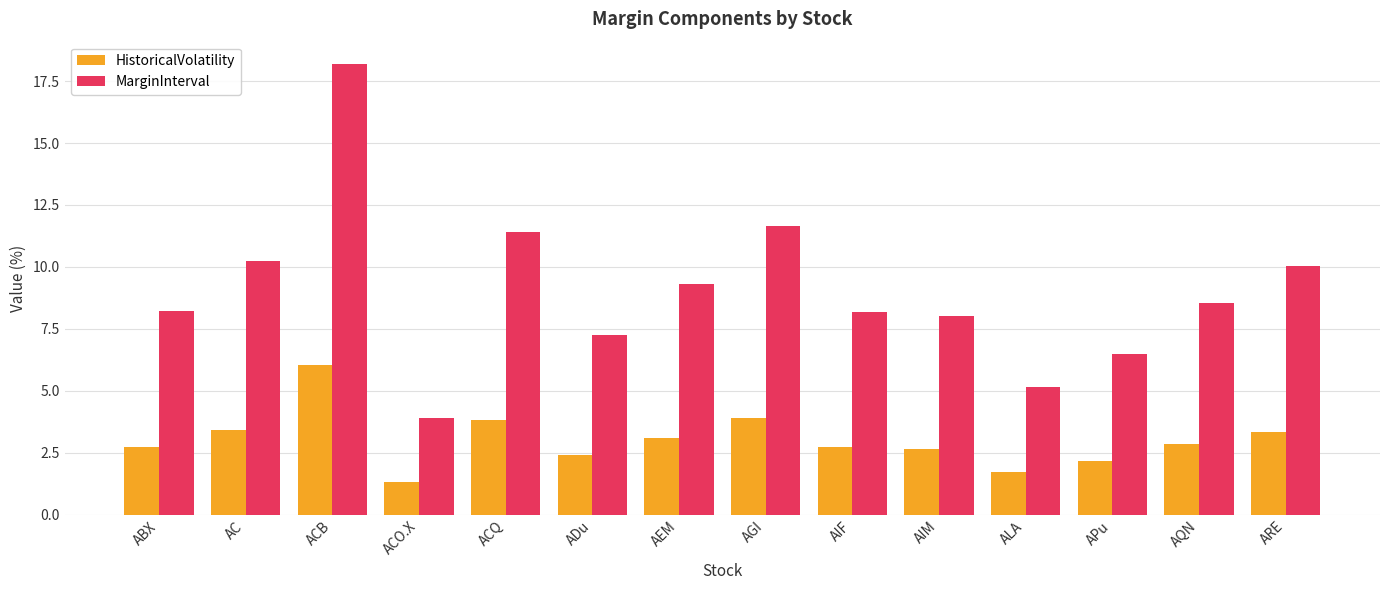

Which series has the largest range (max minus min)?

MarginInterval